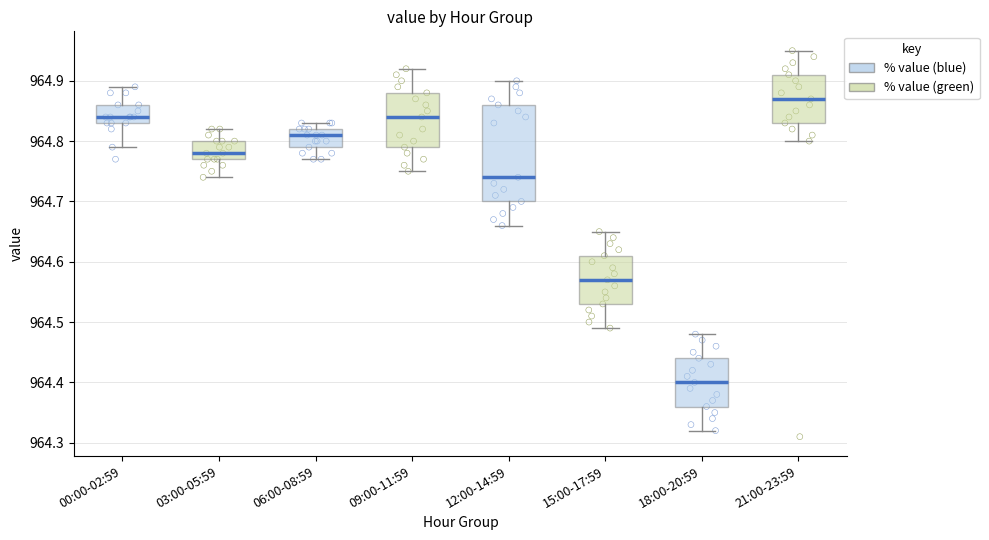

Which box's median line is the highest?

21:00-23:59